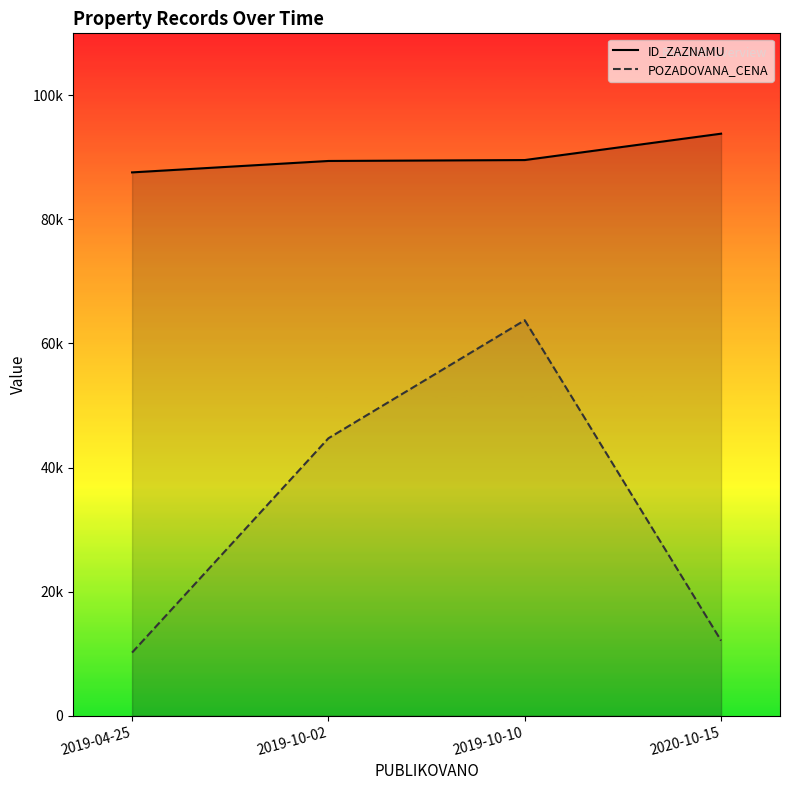

Which series has the largest total across all categories?

ID_ZAZNAMU